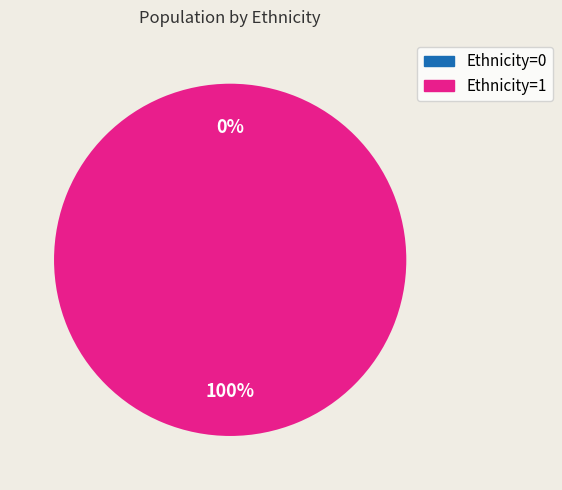

Is the sum of Row 2 (Ethnicity=1) and Row 1 (Ethnicity=0) greater than half?

Yes